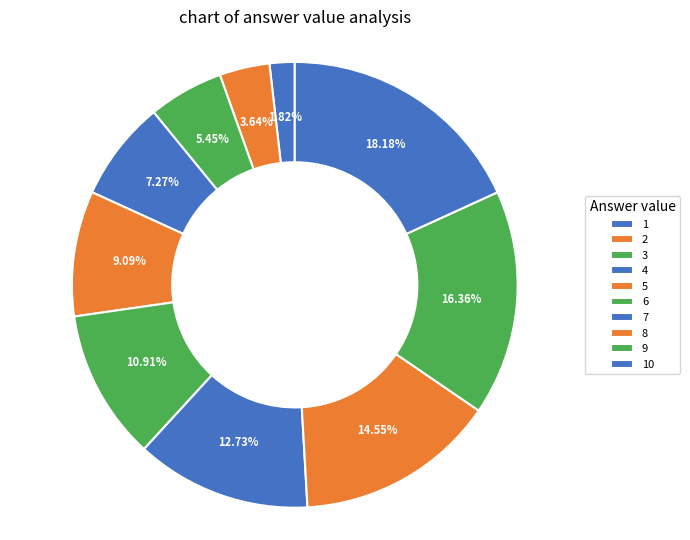

To the nearest percent, what is the difference between the largest and smallest slice percentages?

16%